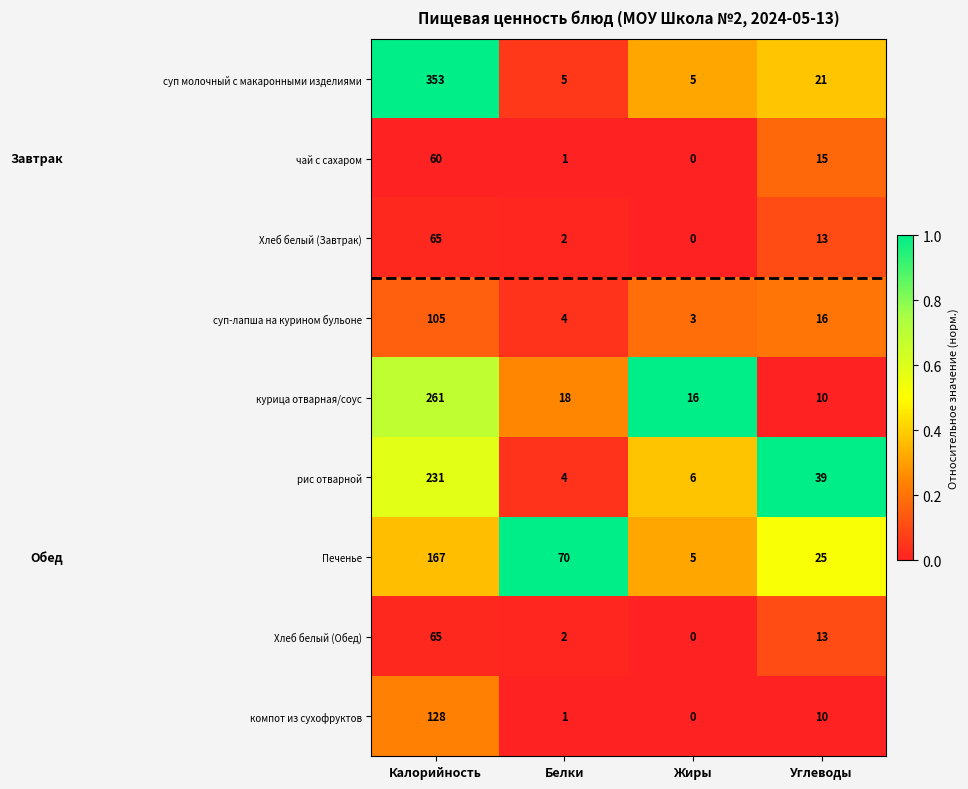

What is the sum of the курица отварная/соус values at Белки and Углеводы?

28